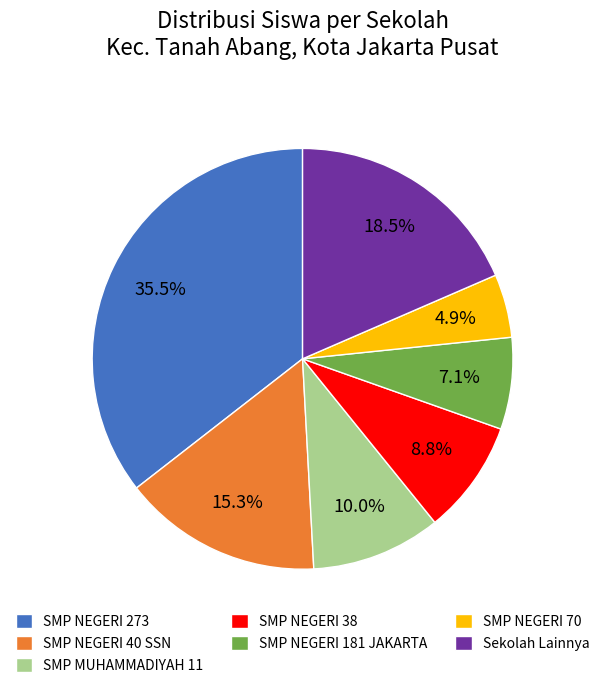

What is the ratio of the value at Sekolah Lainnya to the value at SMP NEGERI 273?

0.5